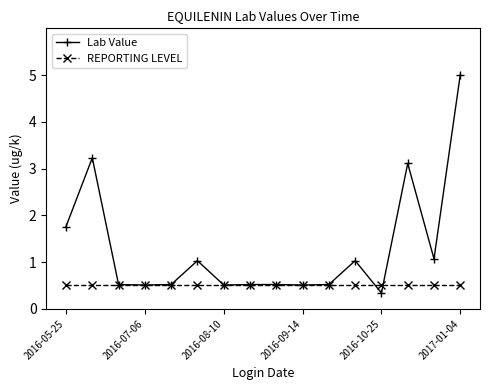

True or false: Lab Value has more than 0 interior local peaks.

True